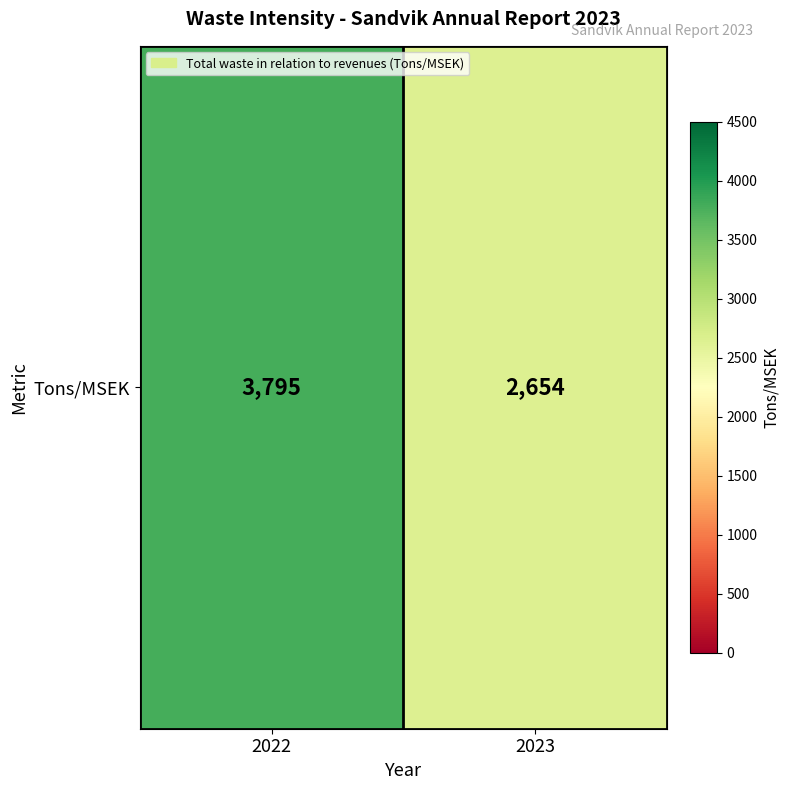

What is the change in value from 2022 to 2023?

-1141